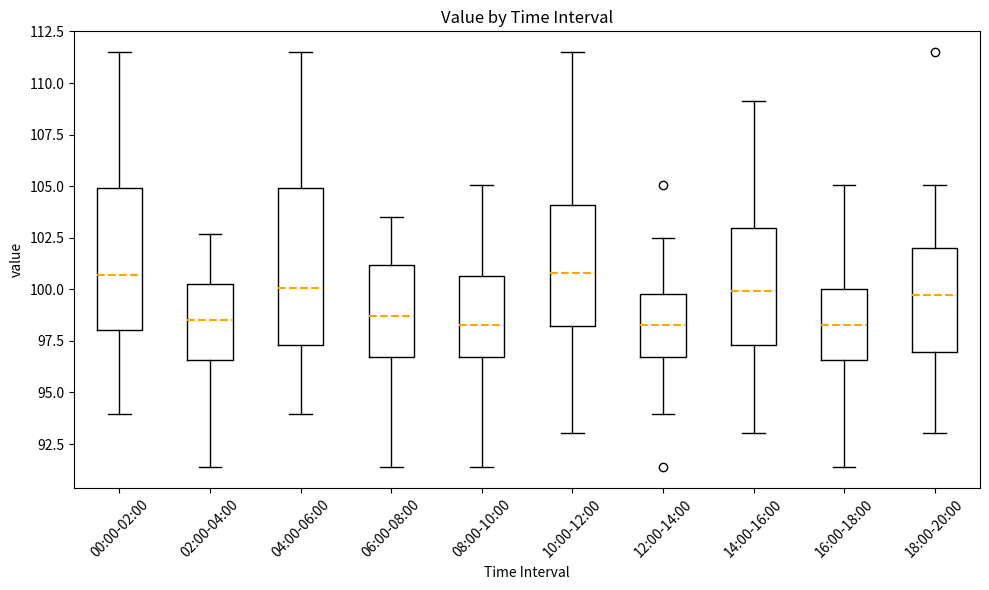

Where does the median line of the box for 00:00-02:00 sit on the y-axis? The values are not printed on the chart, so give them approximately, as read against the axis.

100.5